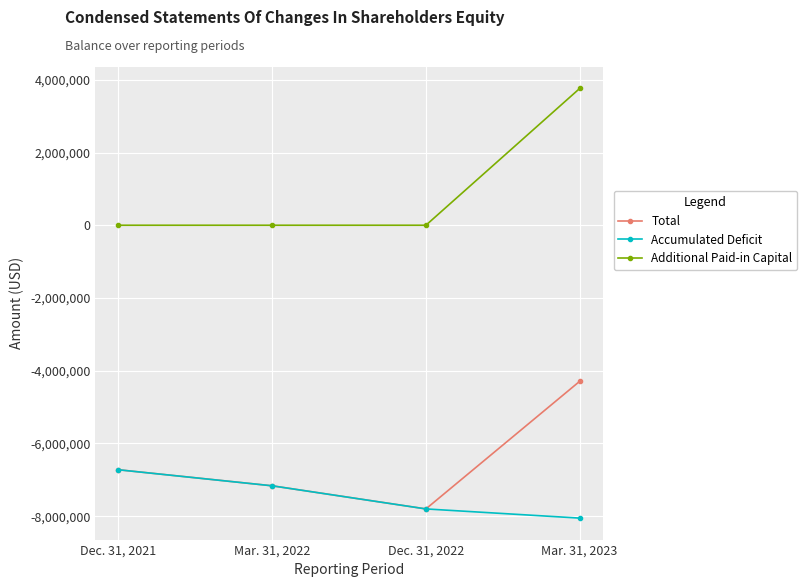

How many values in the Accumulated Deficit series exceed -7165495?

1